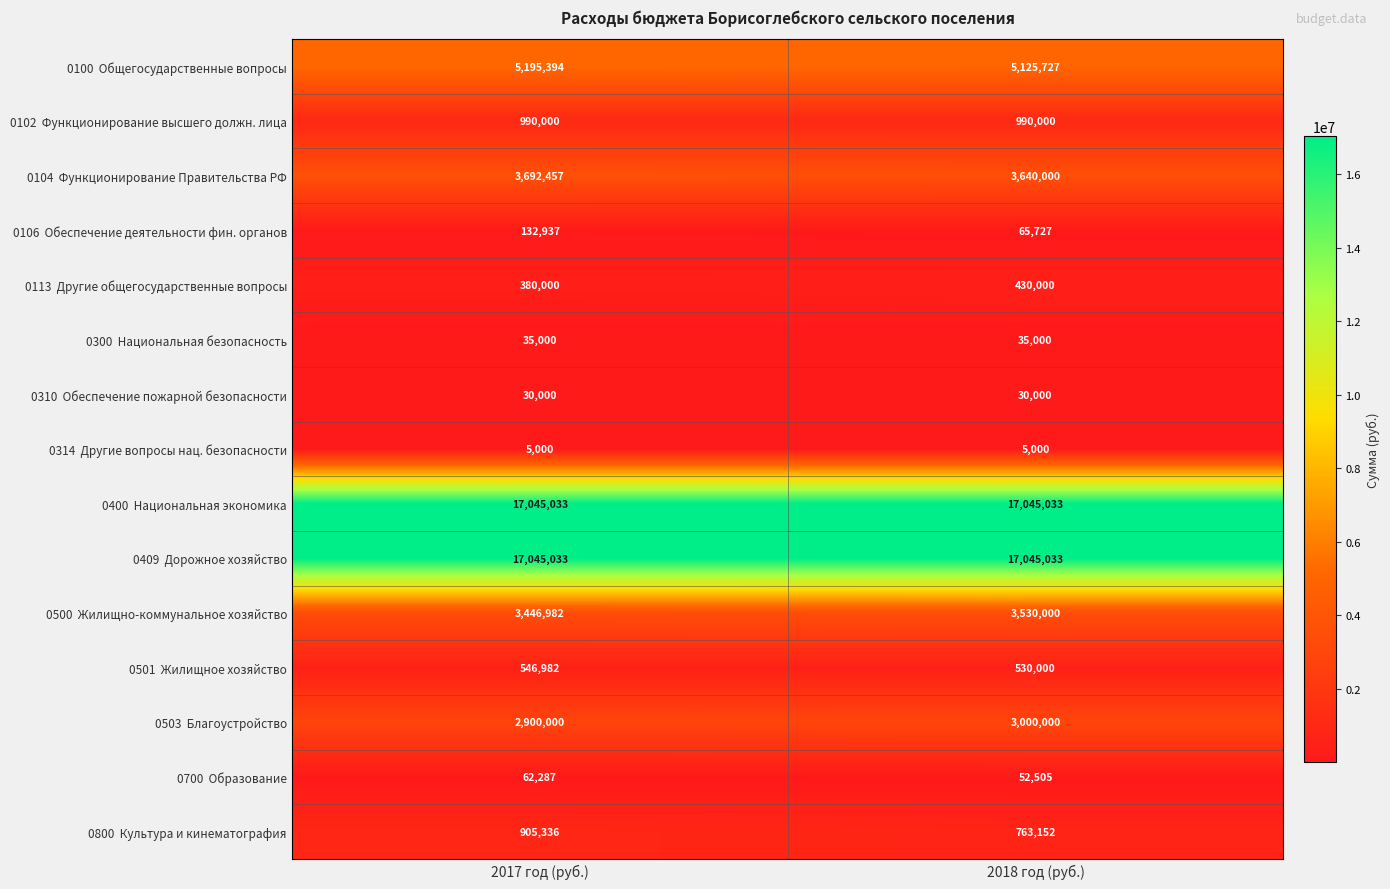

What is the total value across all series at 2017 год (руб.)?

52412441